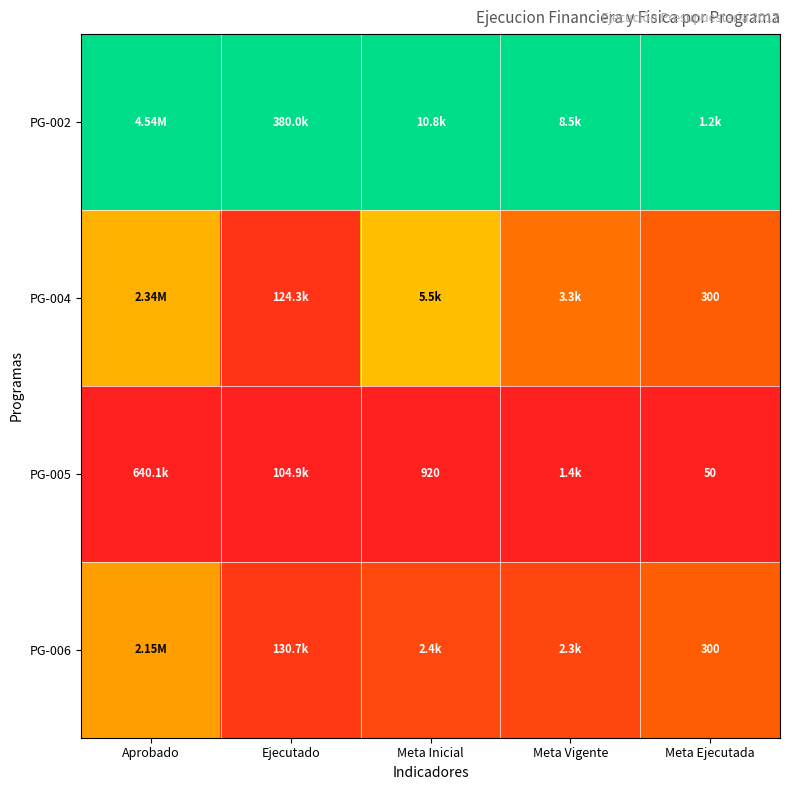

The PG-004 series shows 0.1 at Meta Vigente. True or false?

False